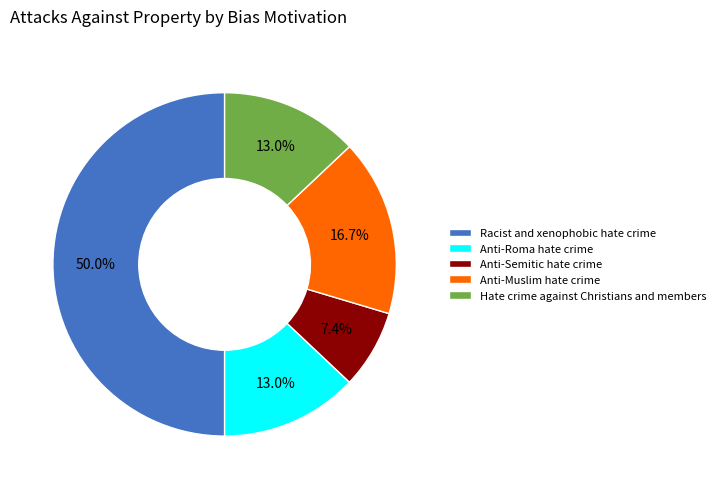

Which category has the smallest portion of the pie?

Anti-Semitic hate crime